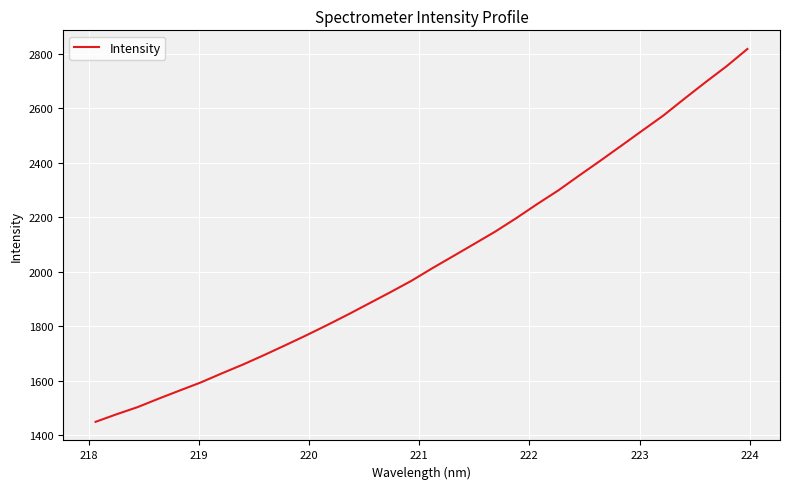

What is the greatest value displayed?

2817.5